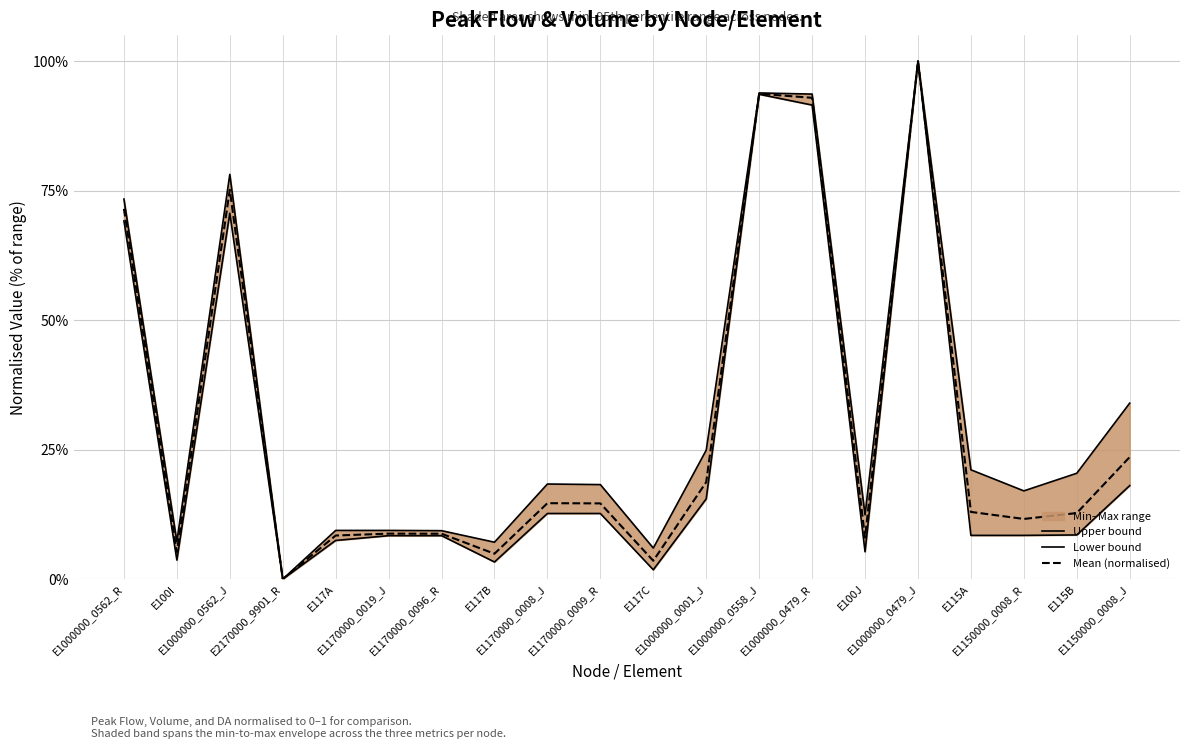

What is the difference between the maximum and minimum values in the Upper bound series?

1.0